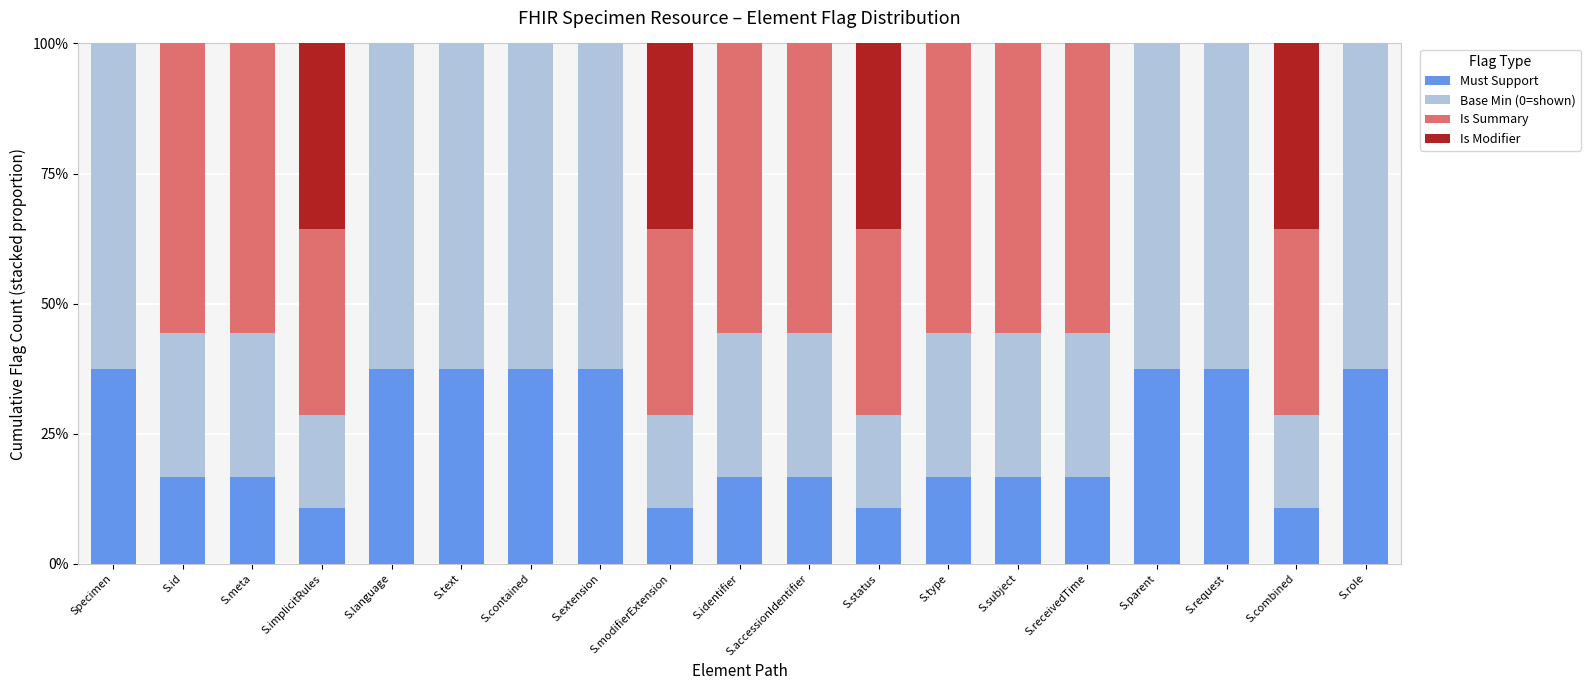

The value of Must Support at S.status is 0.1. True or false?

True